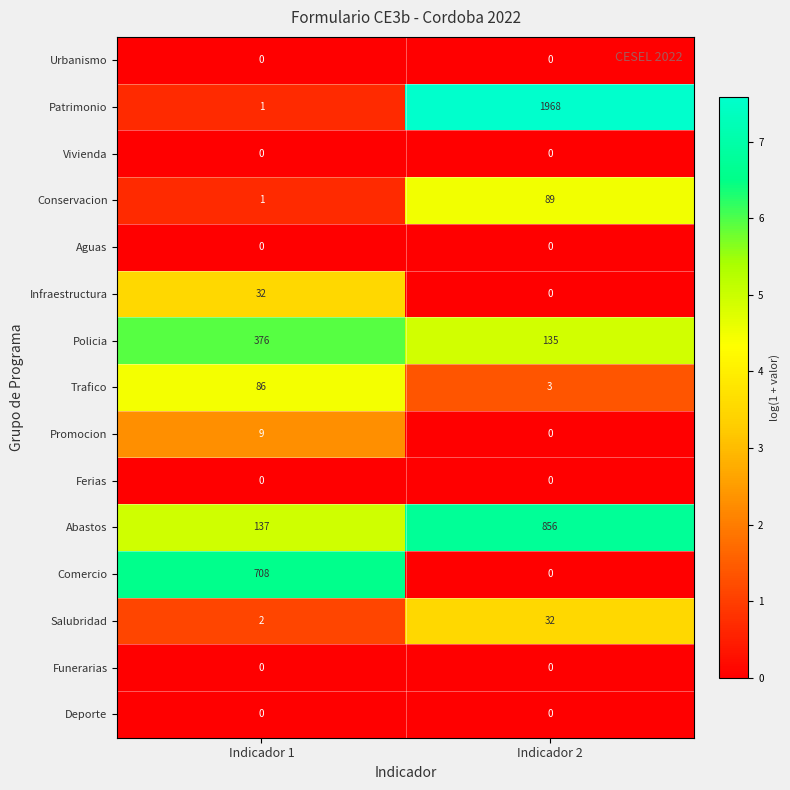

Reading right to left, transcribe all the data shown in this chart.

Urbanismo: 0	0
Patrimonio: 1968	1
Vivienda: 0	0
Conservacion: 89	1
Aguas: 0	0
Infraestructura: 0	32
Policia: 135	376
Trafico: 3	86
Promocion: 0	9
Ferias: 0	0
Abastos: 856	137
Comercio: 0	708
Salubridad: 32	2
Funerarias: 0	0
Deporte: 0	0